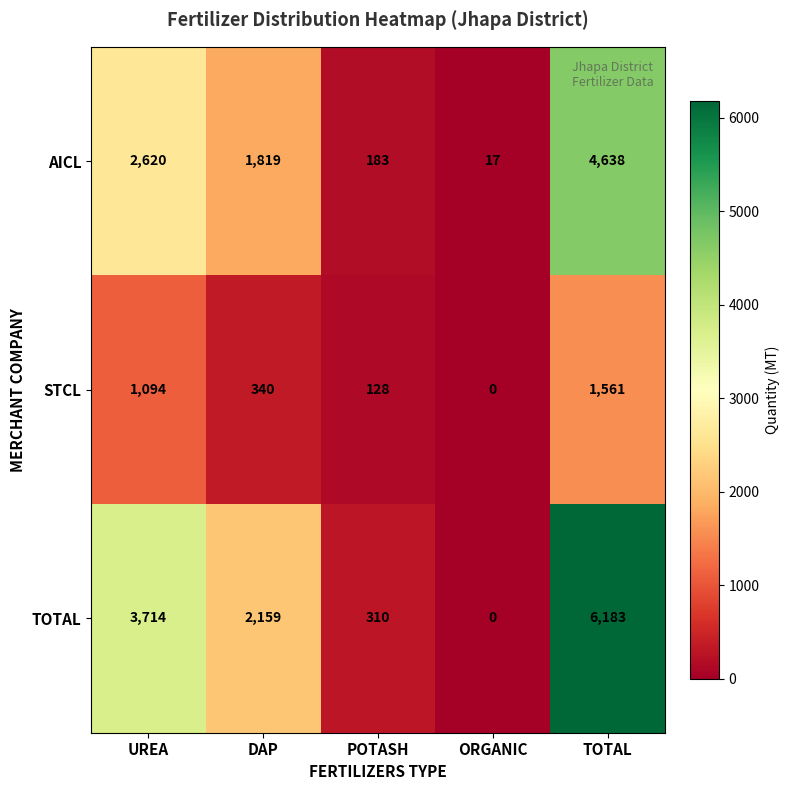

What is the maximum value for TOTAL?

6183